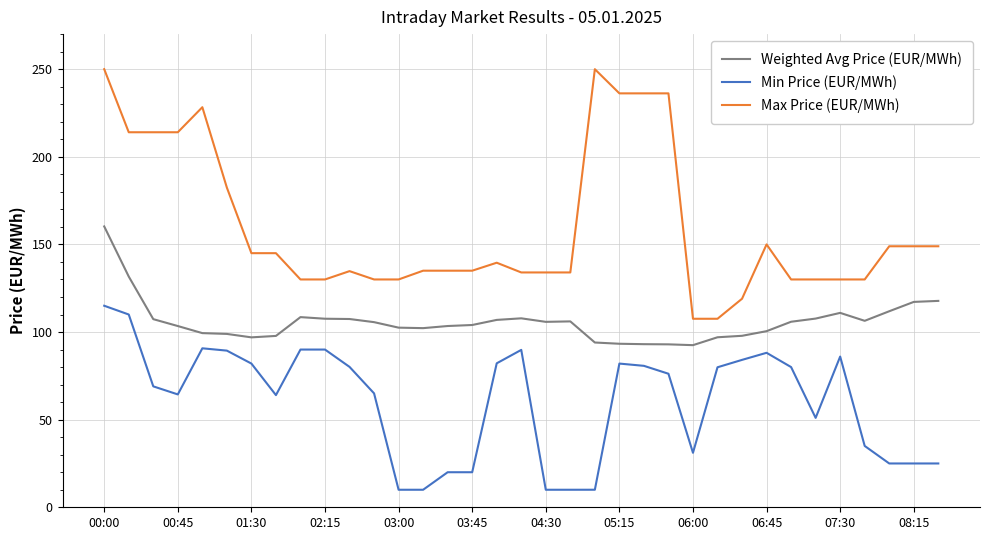

What is the minimum value for Min Price (EUR/MWh)?

10.0